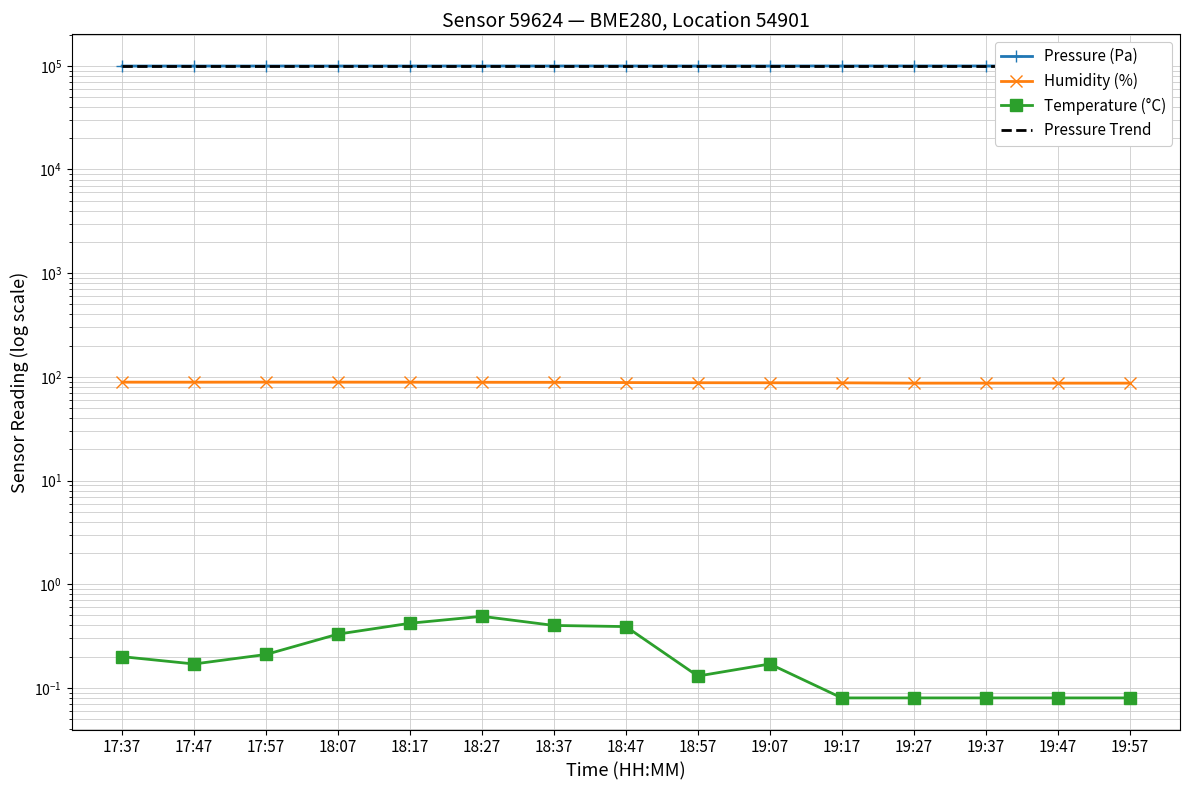

What is the sum of all Humidity (%) values?

1320.6